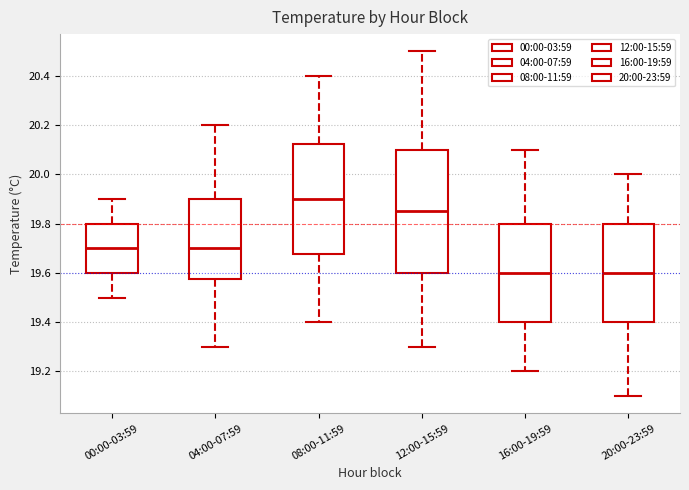

Reading left to right, read every box against the y-axis: the position of its median line, the range the box covers, and the ends of its whiskers. The values are not printed on the chart, so give them approximately, as read against the axis.

00:00-03:59: median 19.70, box 19.60 to 19.80, whiskers 19.50 to 19.90
04:00-07:59: median 19.70, box 19.58 to 19.90, whiskers 19.30 to 20.20
08:00-11:59: median 19.90, box 19.68 to 20.12, whiskers 19.40 to 20.40
12:00-15:59: median 19.86, box 19.60 to 20.10, whiskers 19.30 to 20.50
16:00-19:59: median 19.60, box 19.40 to 19.80, whiskers 19.20 to 20.10
20:00-23:59: median 19.60, box 19.40 to 19.80, whiskers 19.10 to 20.00